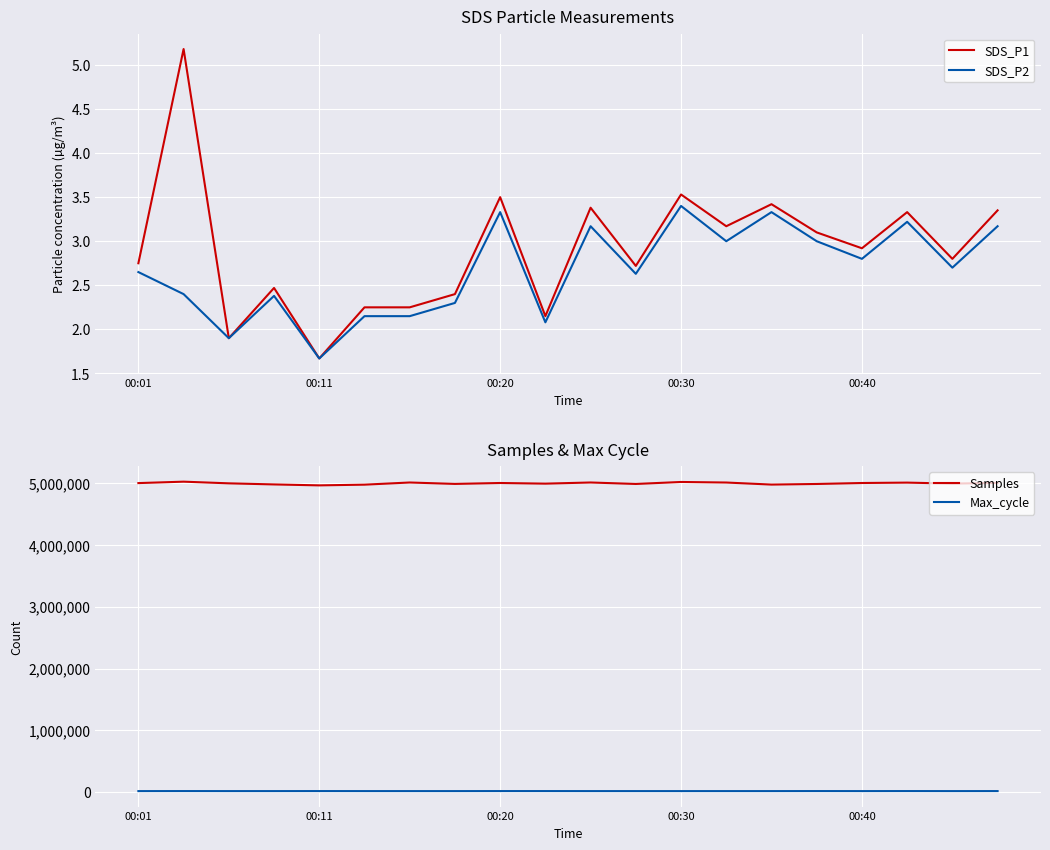

How many interior local peaks does the Samples series have?

6